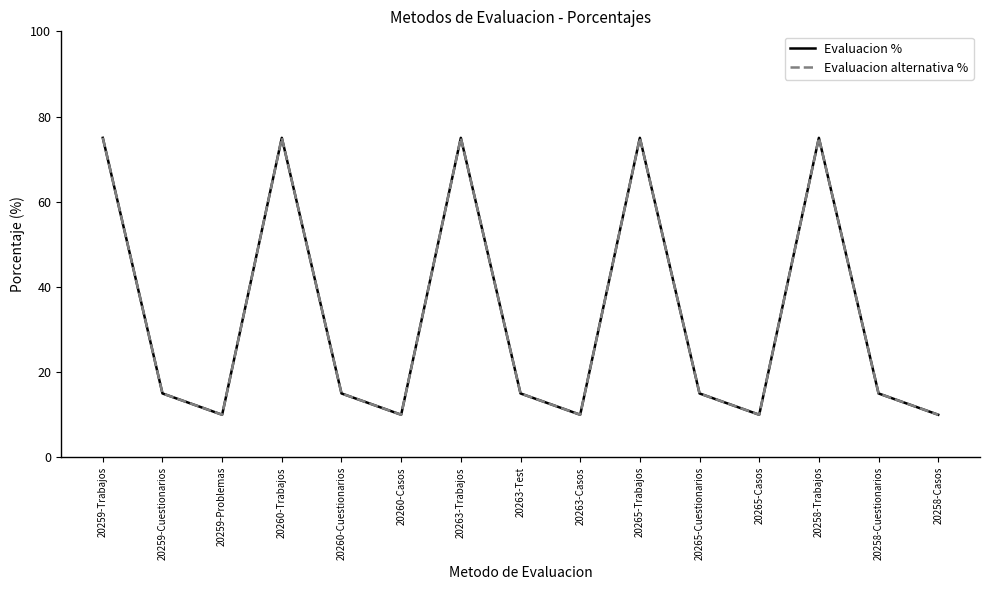

Does the chart have visible grid lines?

No